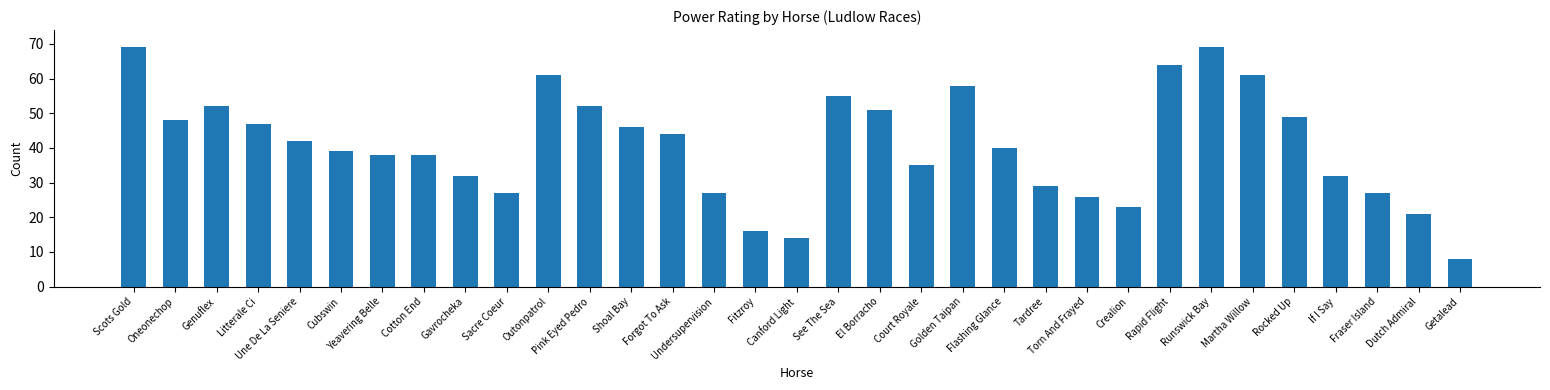

What is the sum of all values?

1340